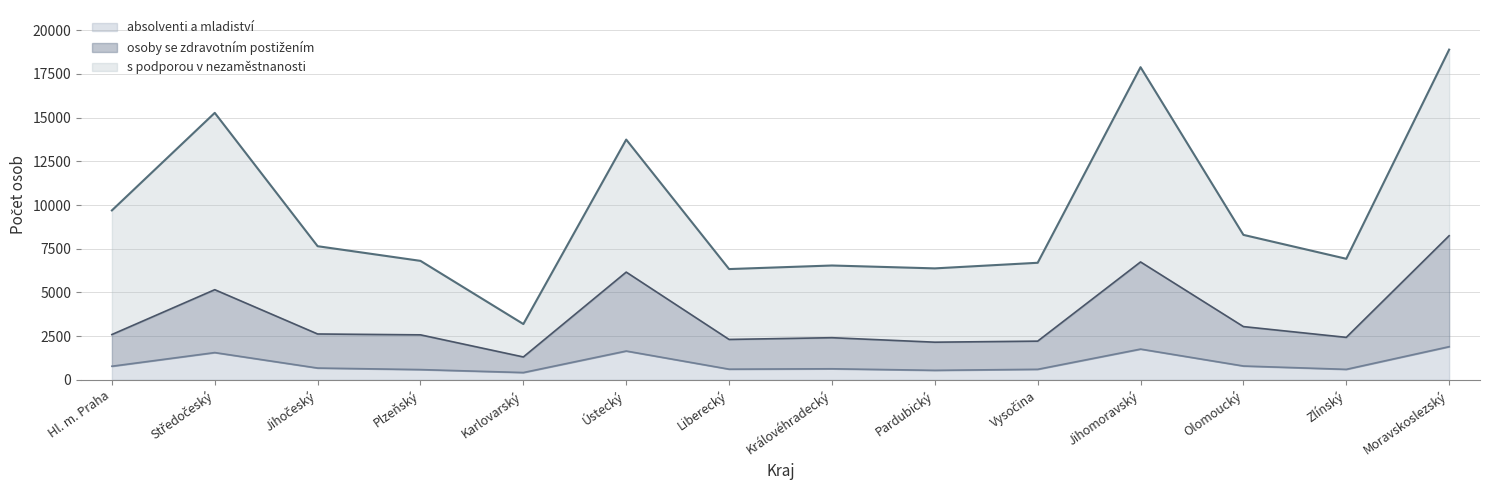

Reading left to right, transcribe all the data shown in this chart.

absolventi a mladiství: 779	1560	675	587	418	1649	611	633	545	603	1760	792	601	1898
osoby se zdravotním postižením: 2593	5158	2624	2575	1310	6164	2312	2411	2155	2215	6745	3047	2431	8245
s podporou v nezaměstnanosti: 9694	15274	7646	6807	3193	13745	6338	6542	6377	6698	17887	8294	6926	18891